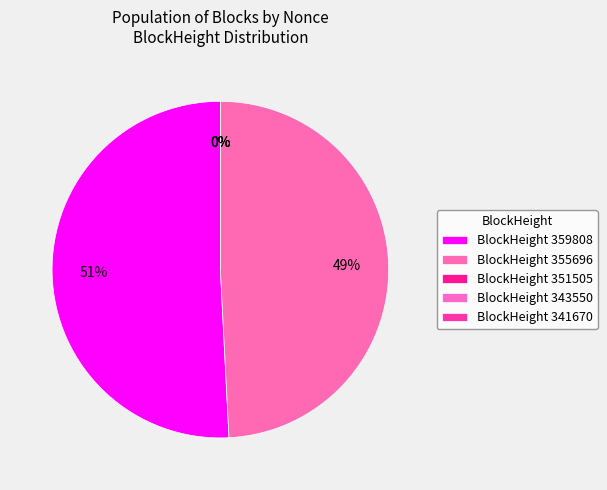

What is the smallest slice in the pie chart?

343550